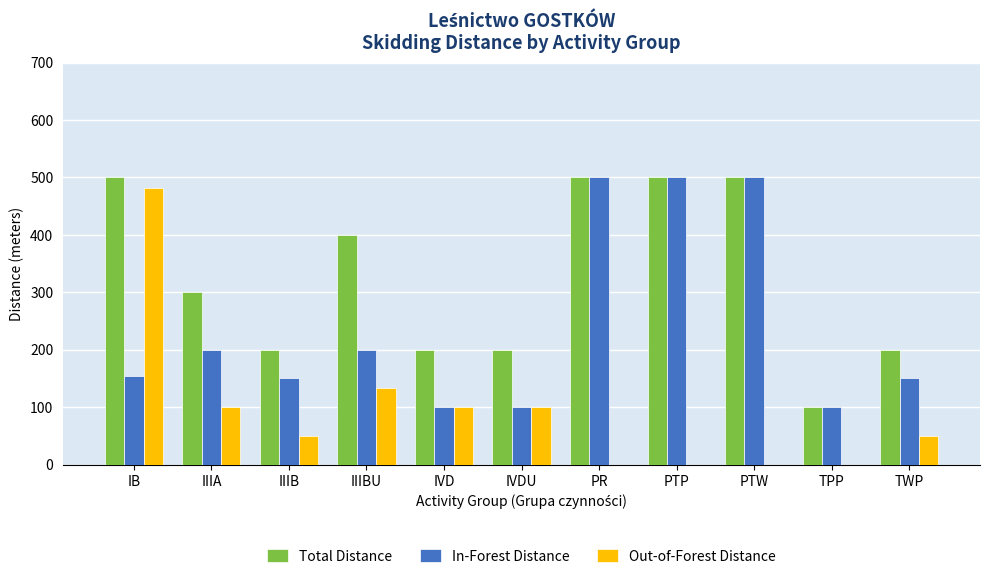

Count the number of data series in this chart.

3